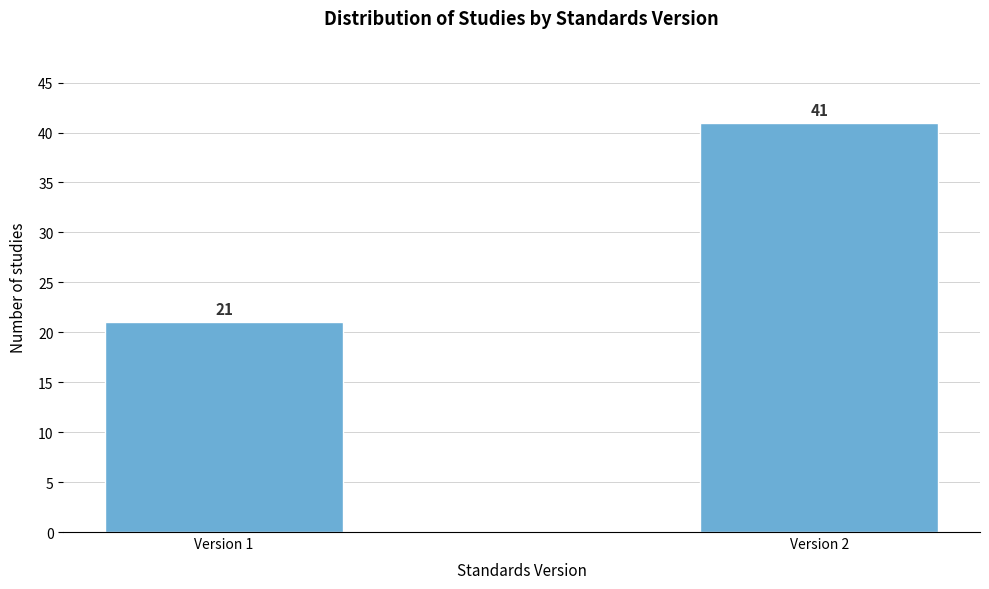

Reading left to right, transcribe all the data shown in this chart.

21	41